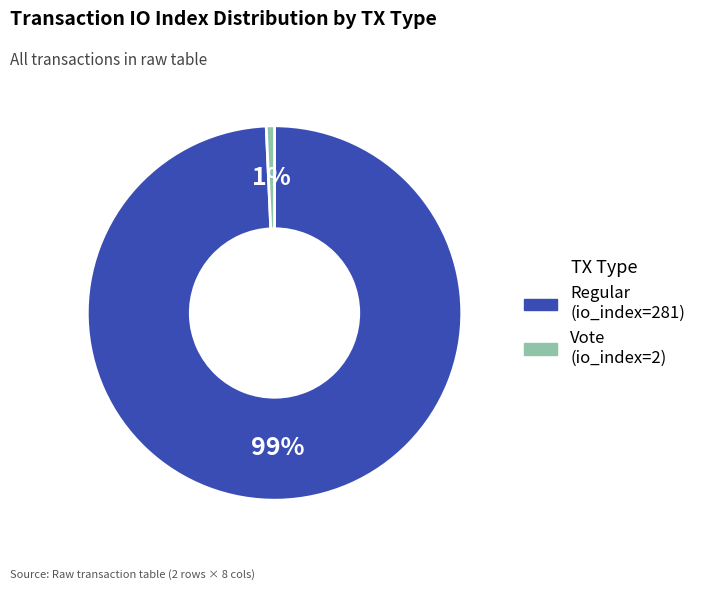

How many segments does this pie chart have?

2